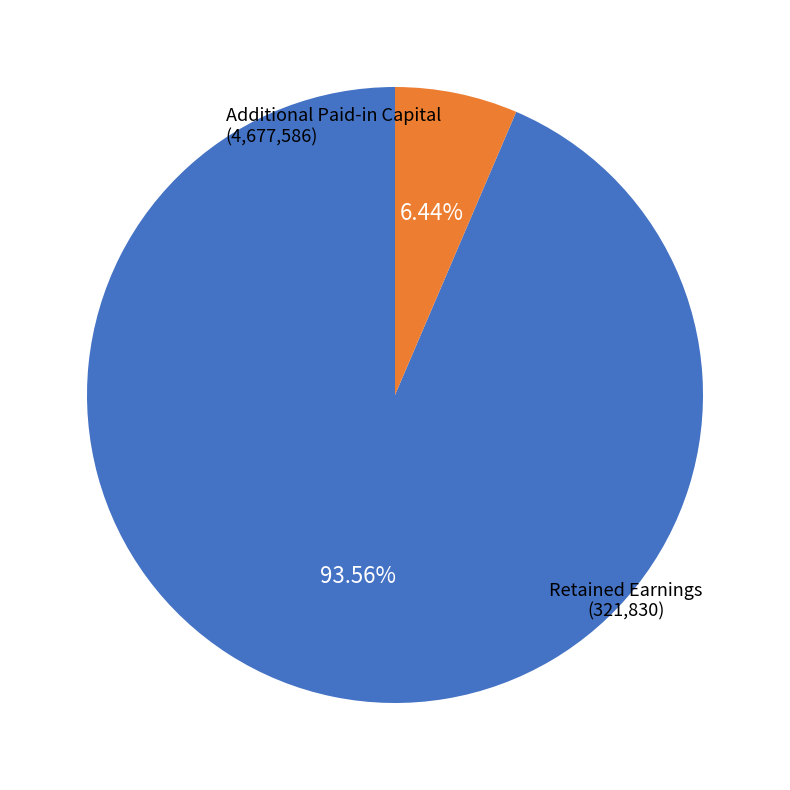

What is the change in value from Additional Paid-in Capital to Retained Earnings?

-4355756